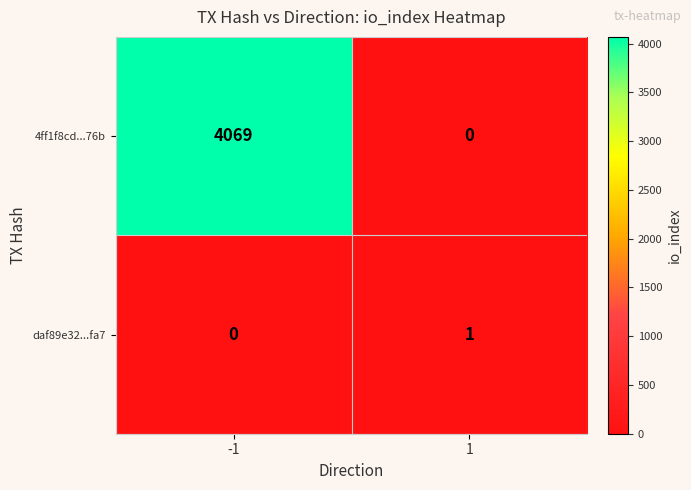

List the series in order of their peak value, highest first.

4ff1f8cd...76b, daf89e32...fa7